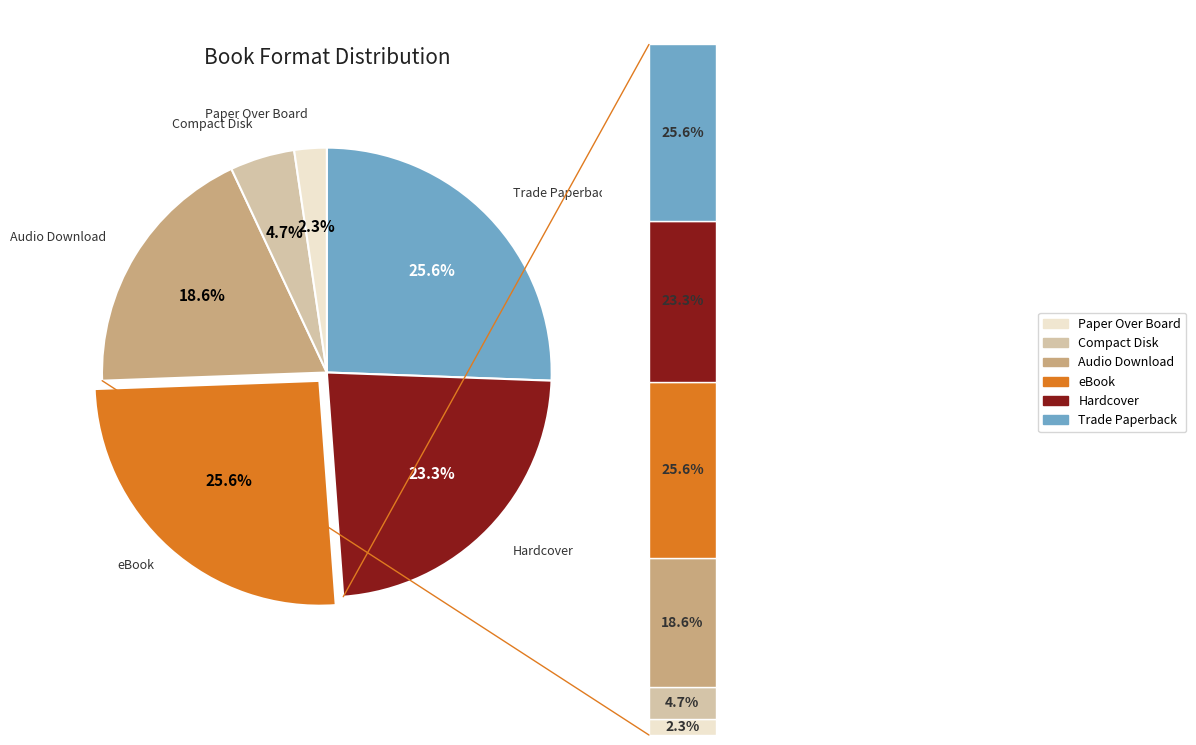

What is the change in value from Trade Paperback to Compact Disk?

-9